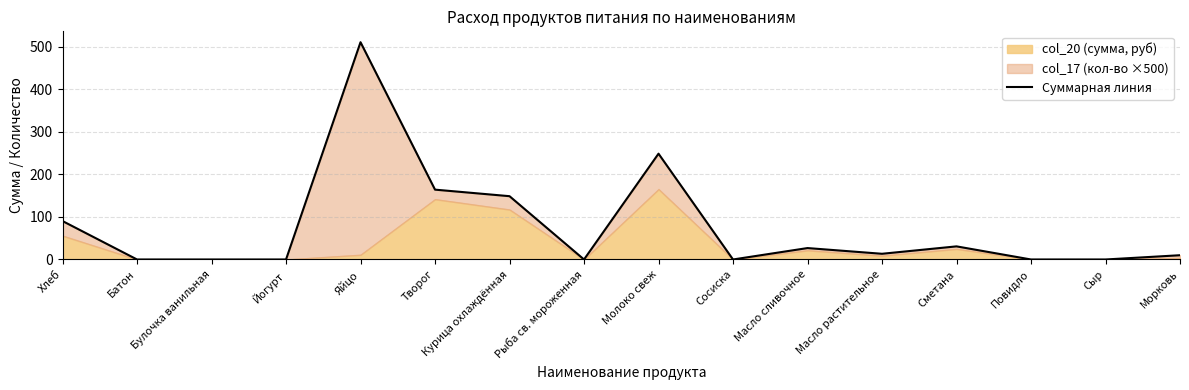

What is the average value?

77.8